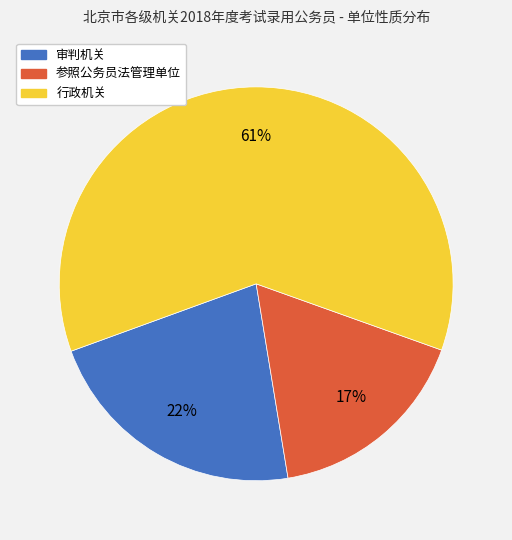

Combined, do 行政机关 and 审判机关 account for over 50%?

Yes